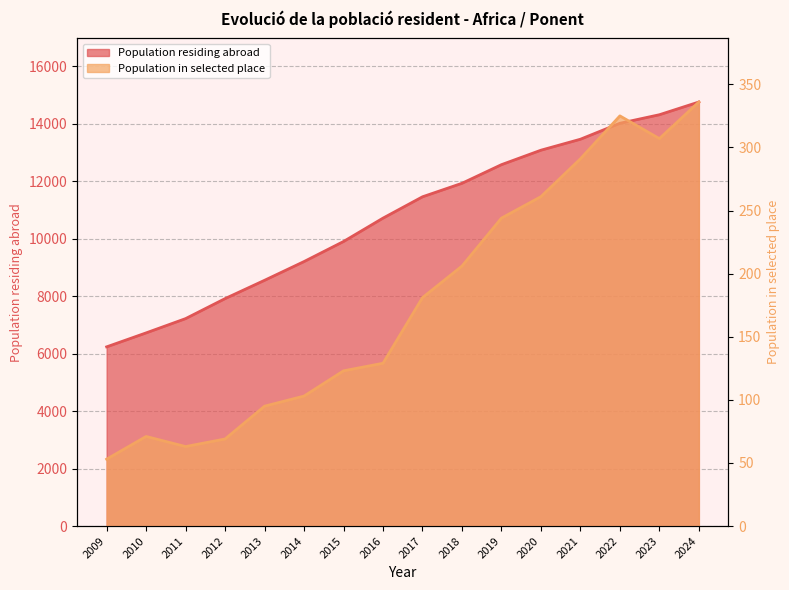

Rank the series by their maximum value, from lowest to highest.

Population in selected place, Population residing abroad